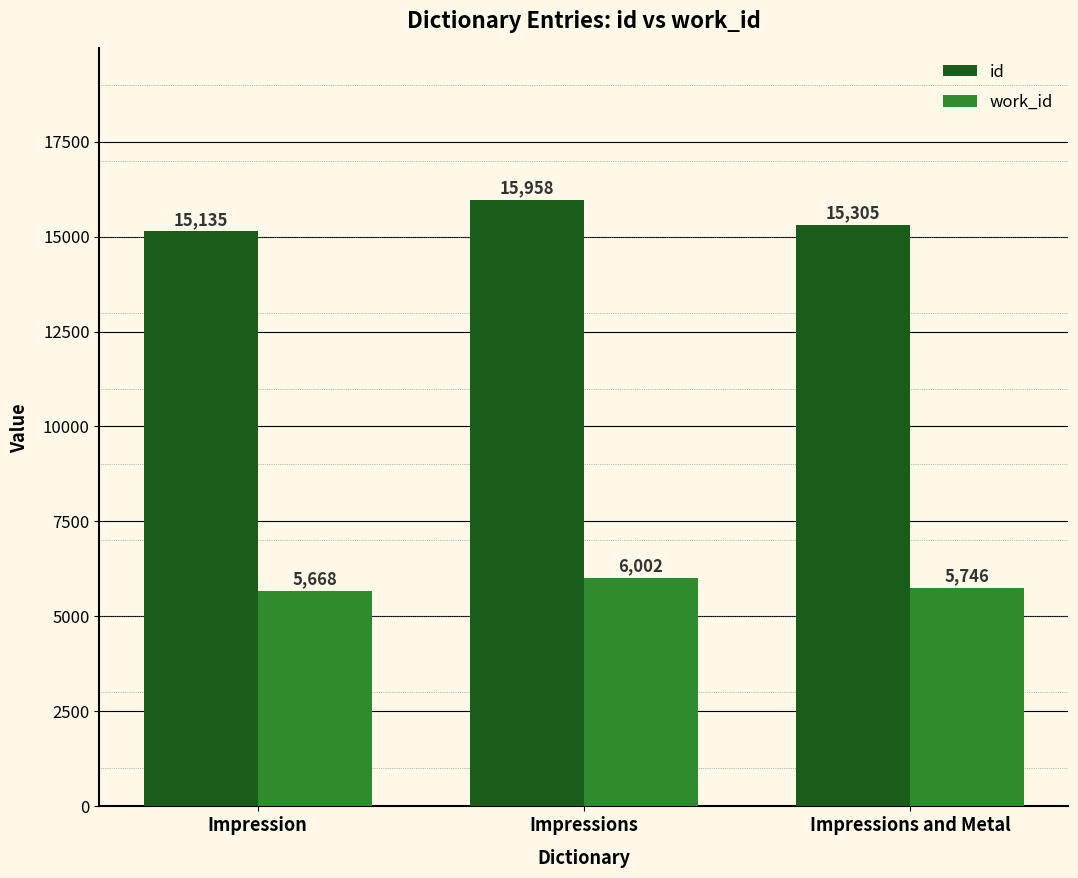

Where does the id series first go above 15305?

Impressions